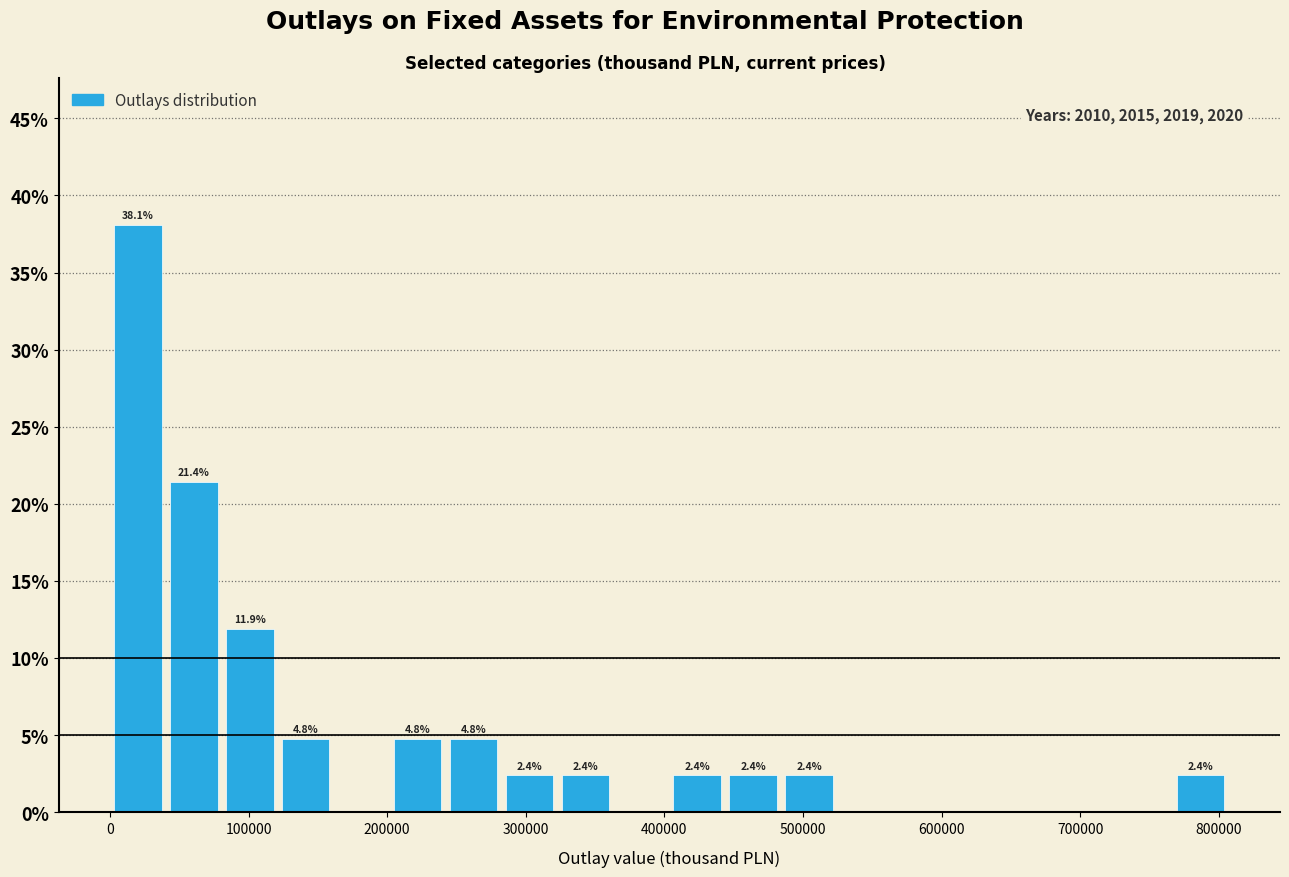

Over which range of the x-axis is the bar tallest?

0 to 40000